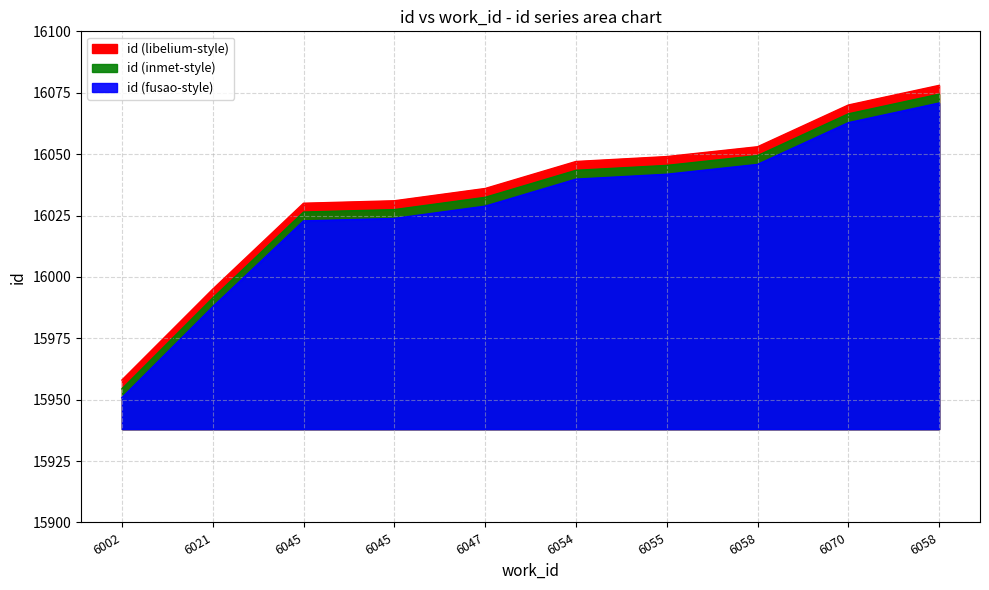

Count the number of categories in the chart.

10